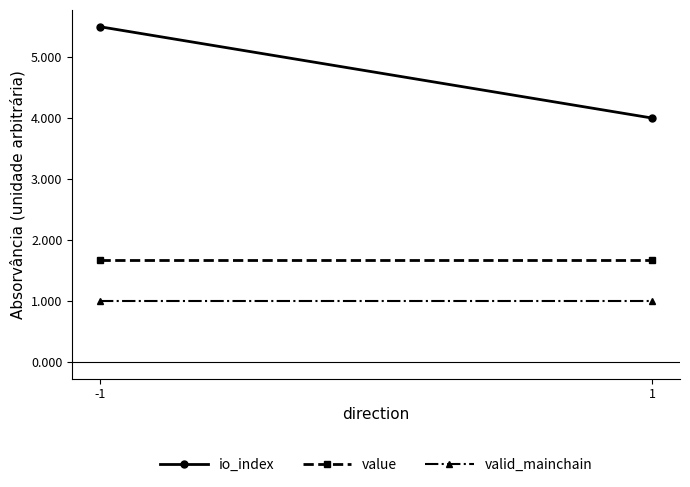

At which category does the chart reach its peak across all series?

-1